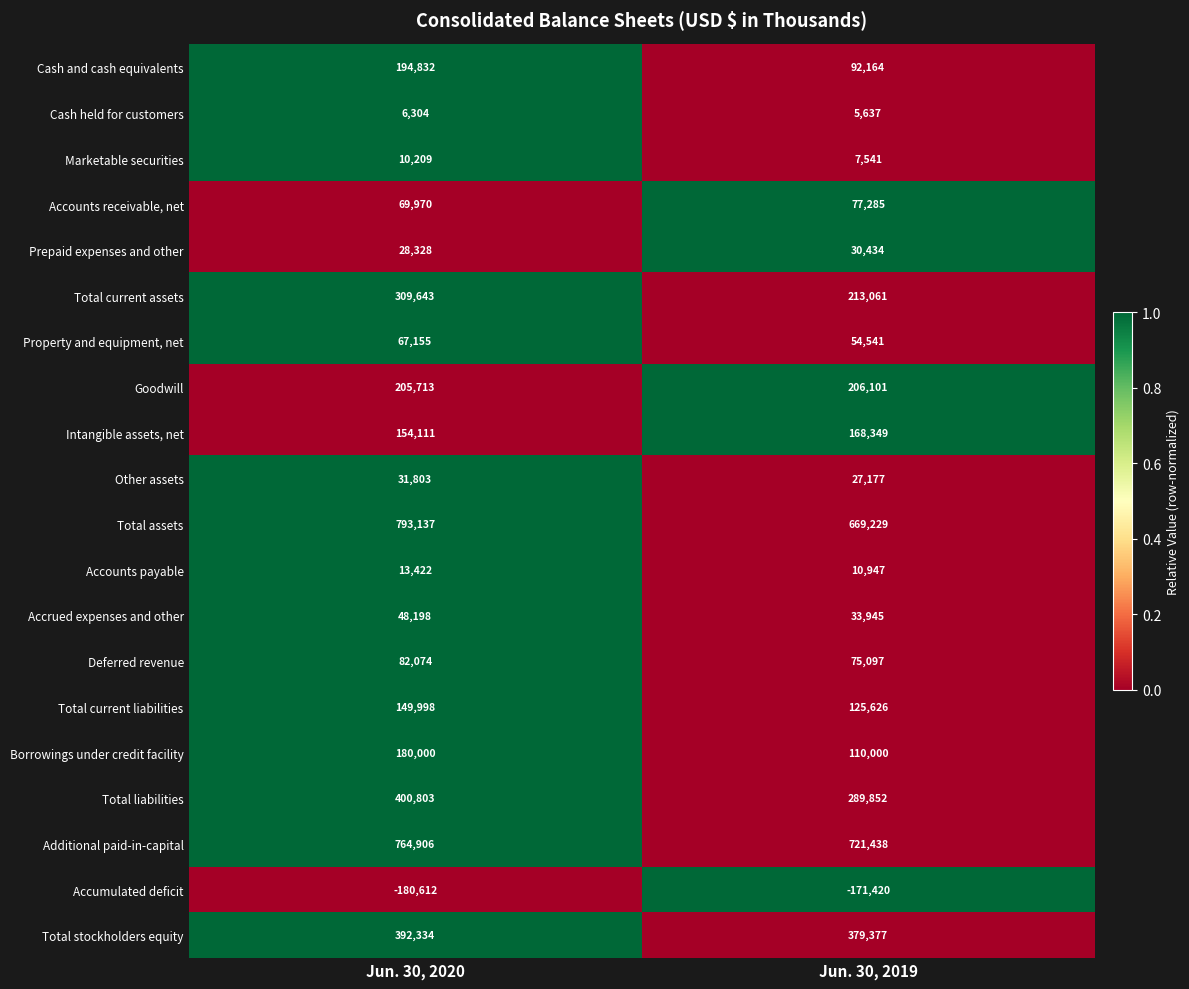

Is it true that Additional paid-in-capital equals 764906 at Jun. 30, 2020?

True